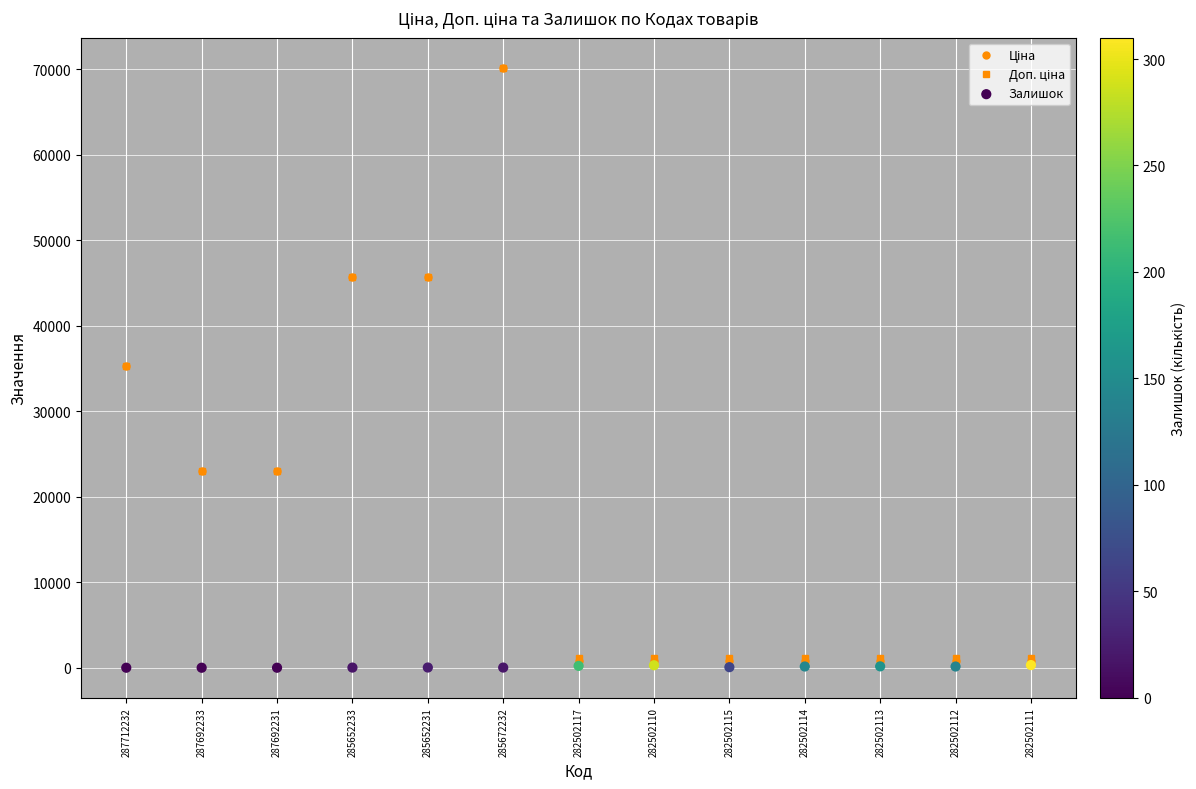

Which series has the largest total across all categories?

Доп. ціна